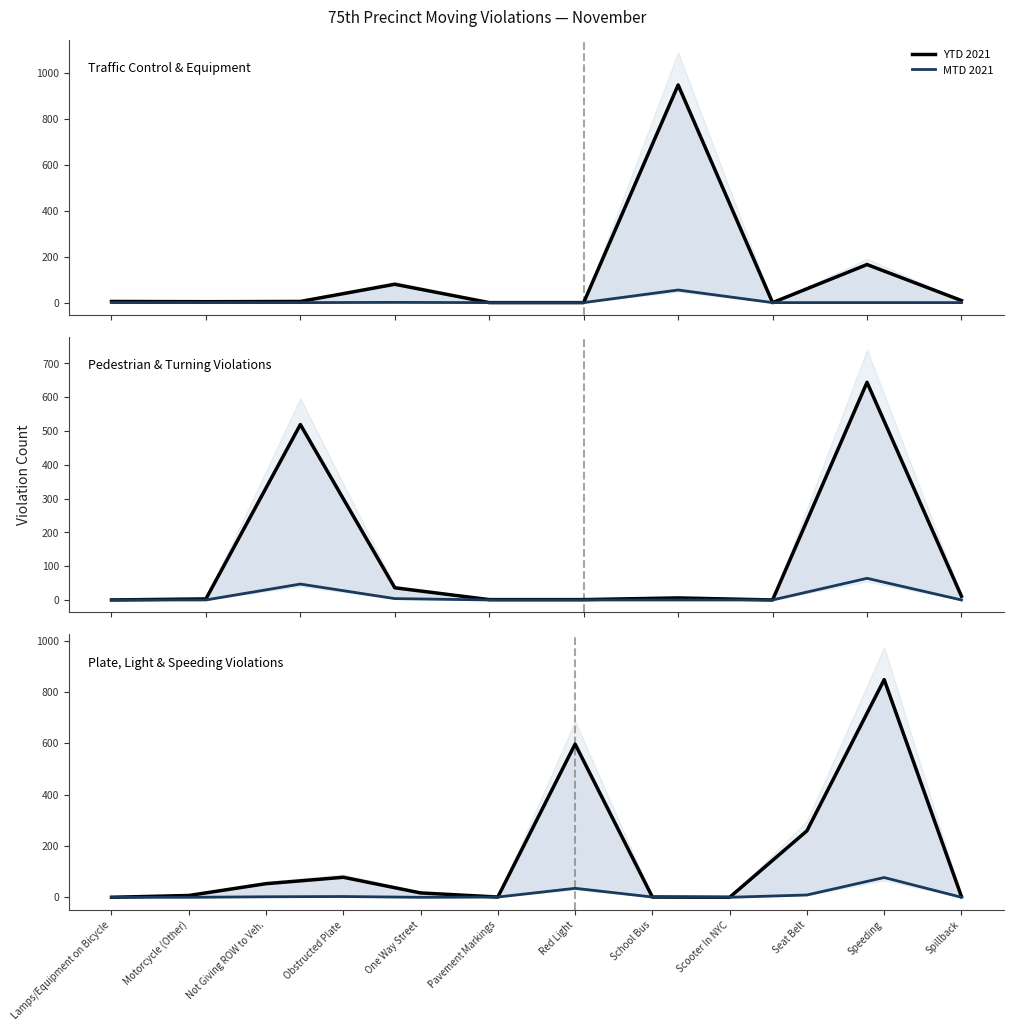

List the series in order of their peak value, highest first.

YTD 2021, MTD 2021